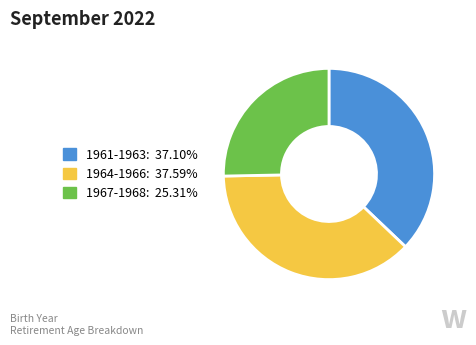

Is there any slice that represents more than half of the pie?

No